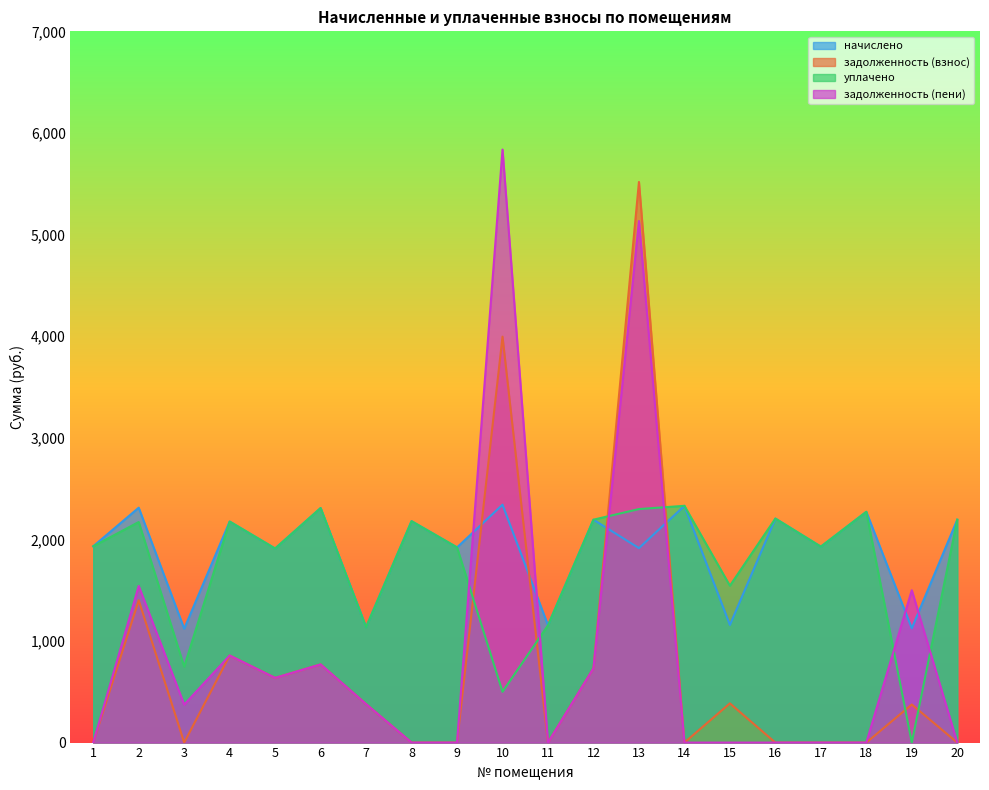

What is the total value across all series at 15?

3087.3